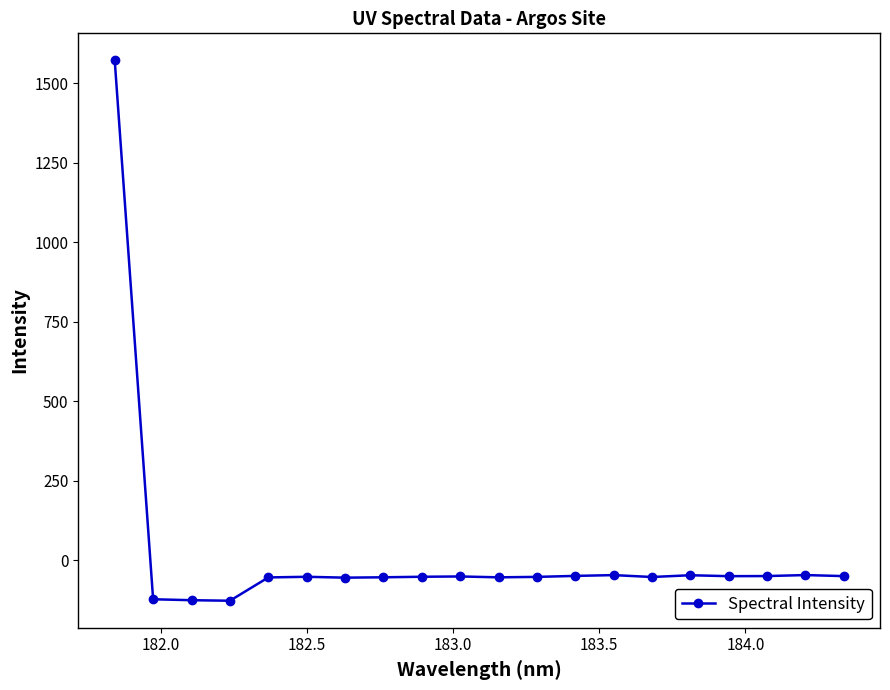

What is the value of the 1st point from the left?

1572.4